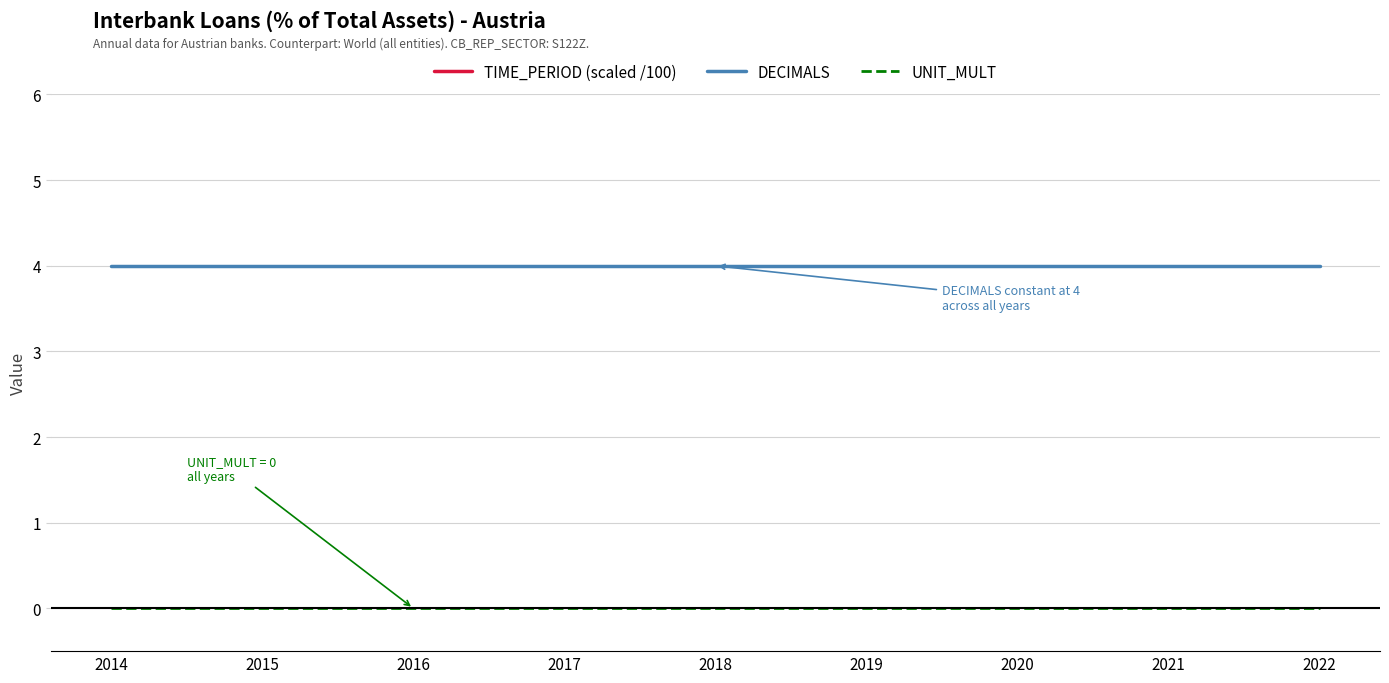

Is this an area chart (filled region under the line)?

No